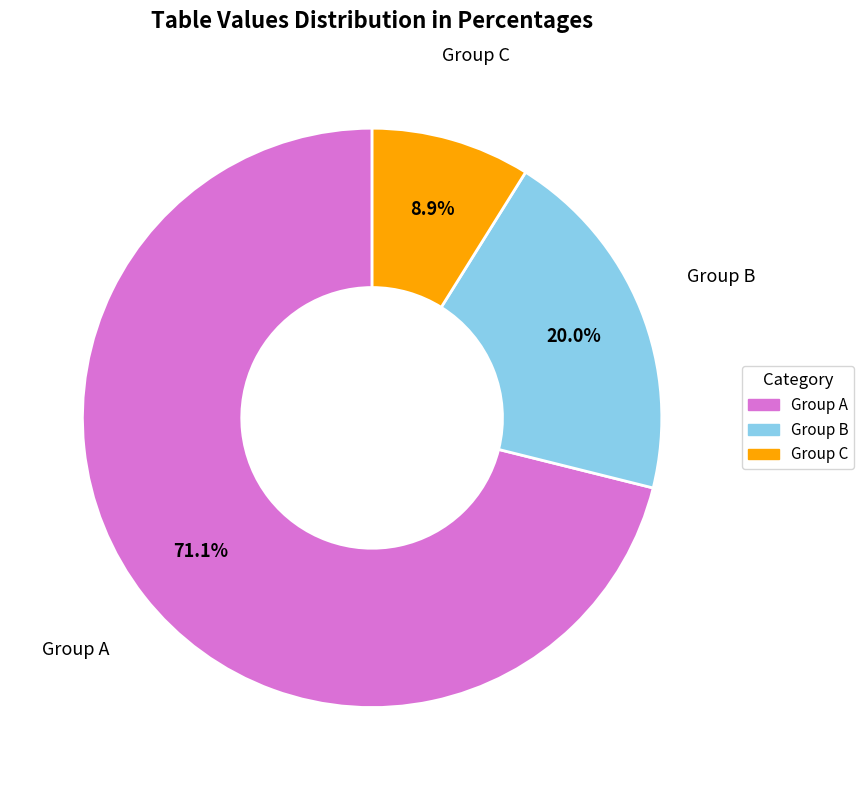

Which slice is the smallest?

Group C